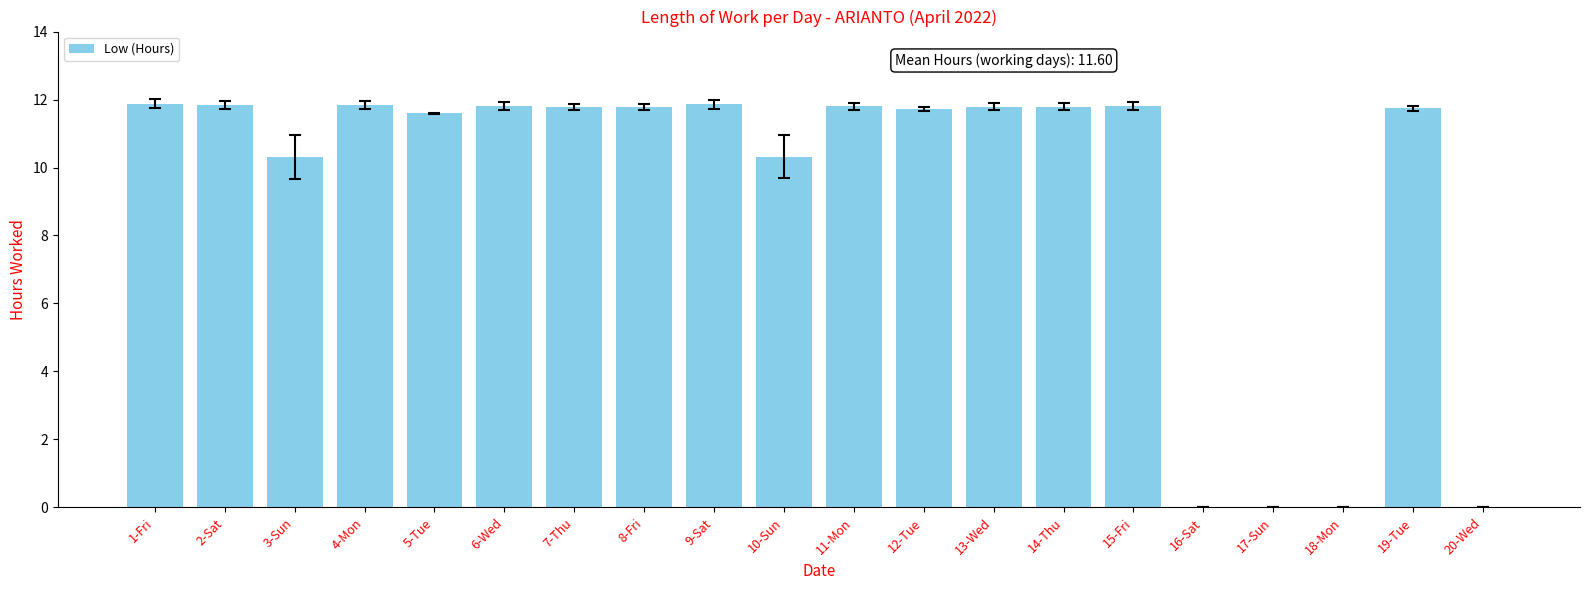

What is the sum of all values?

185.6